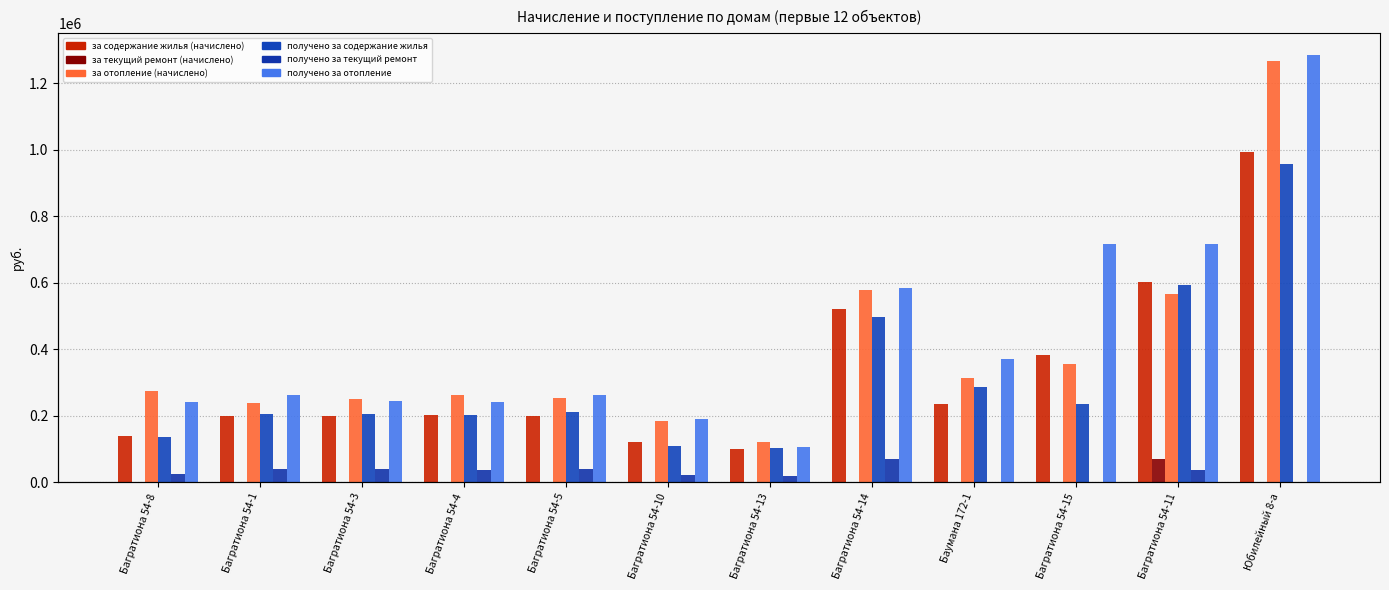

What position from the left is Багратиона 54-3?

3